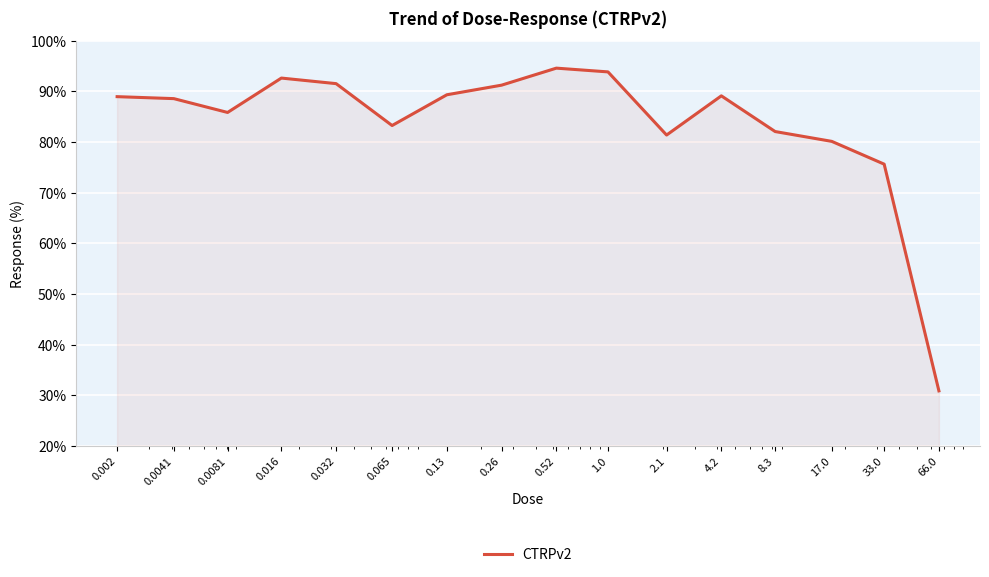

What is the difference between the maximum and minimum values?

63.7